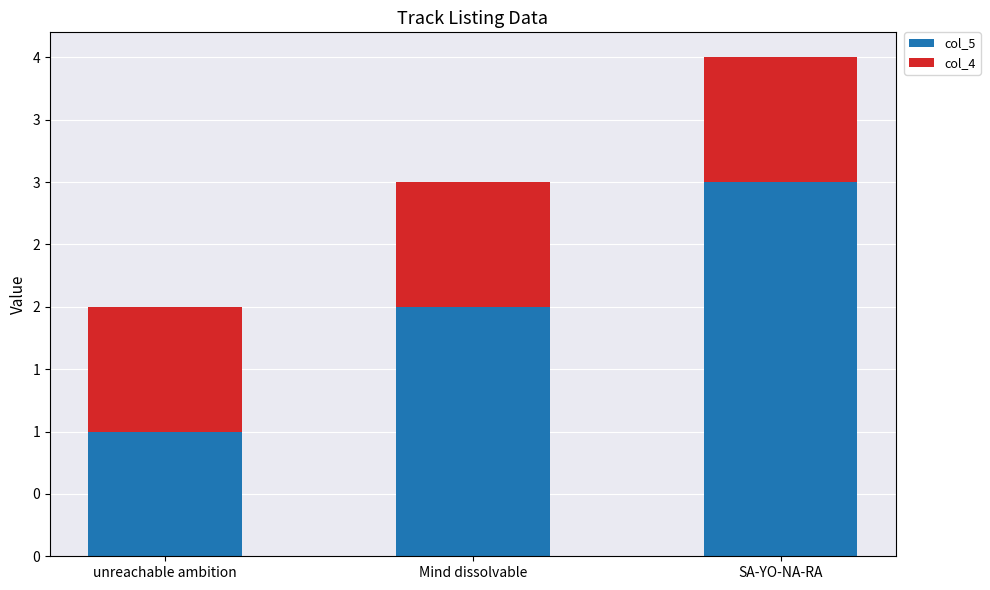

List the series in order of their overall mean, highest first.

col_5, col_4